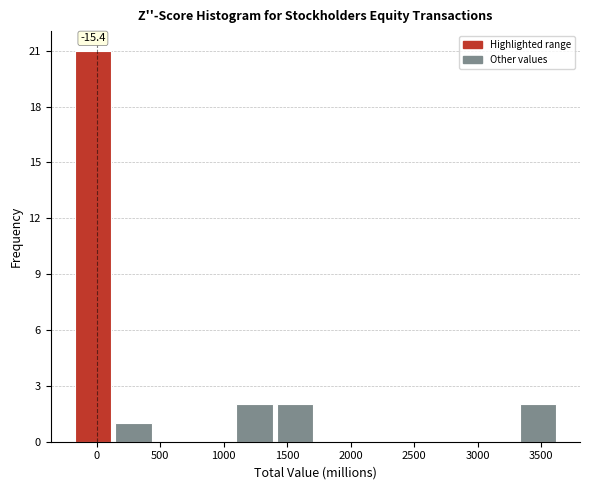

Which range on the x-axis has the tallest bar?

-150 to 150